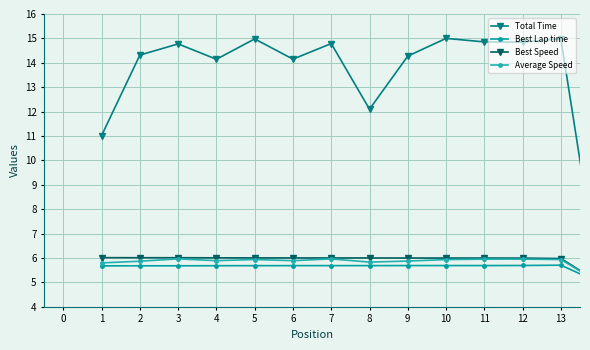

How many lines are shown in the chart?

4